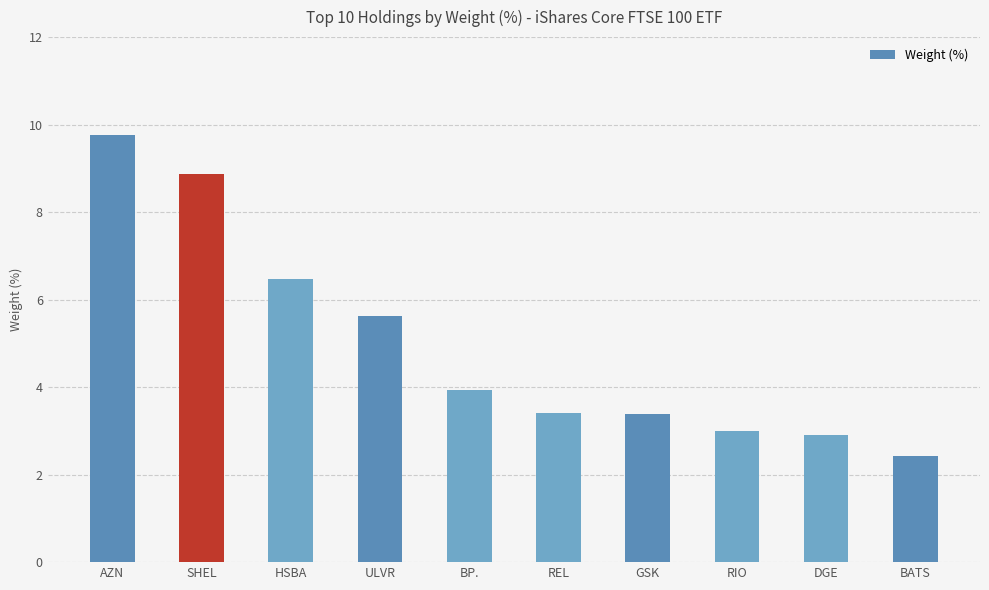

How many bars are there in total?

10